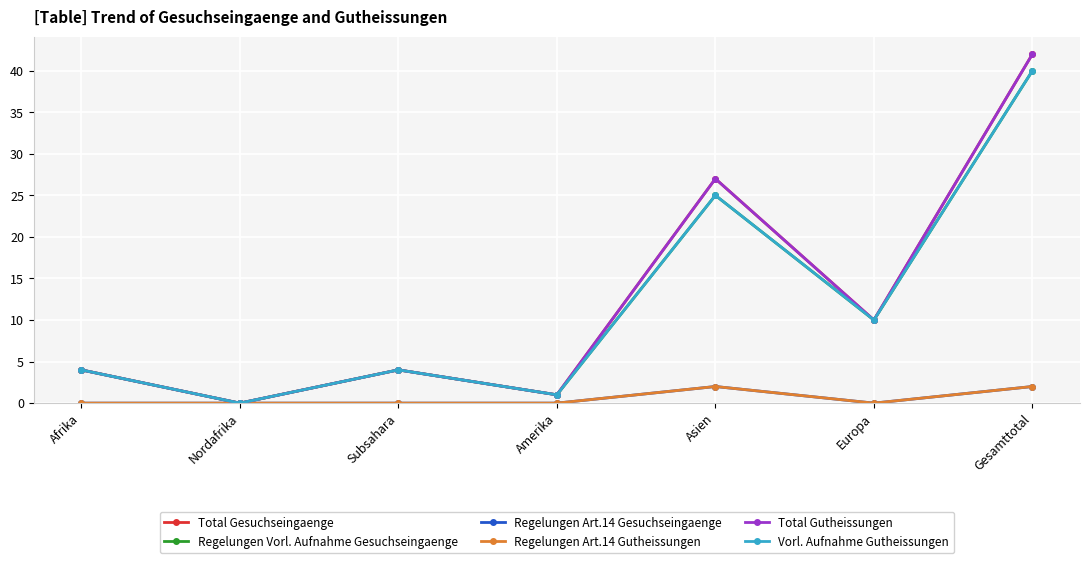

What is the label of the 5th point from the left?

Asien